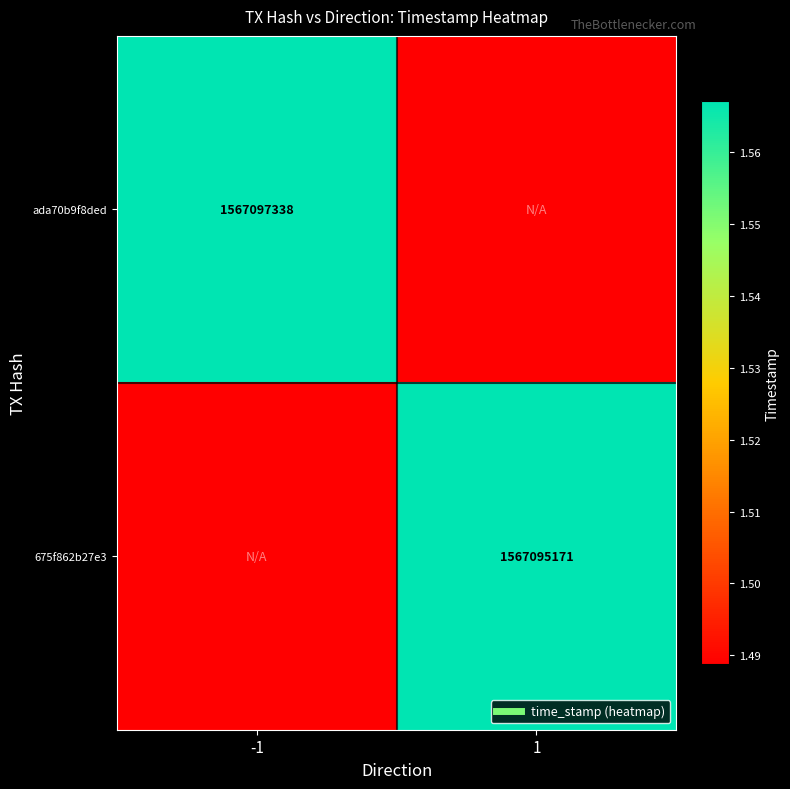

Which has a higher value, -1 or 1?

-1